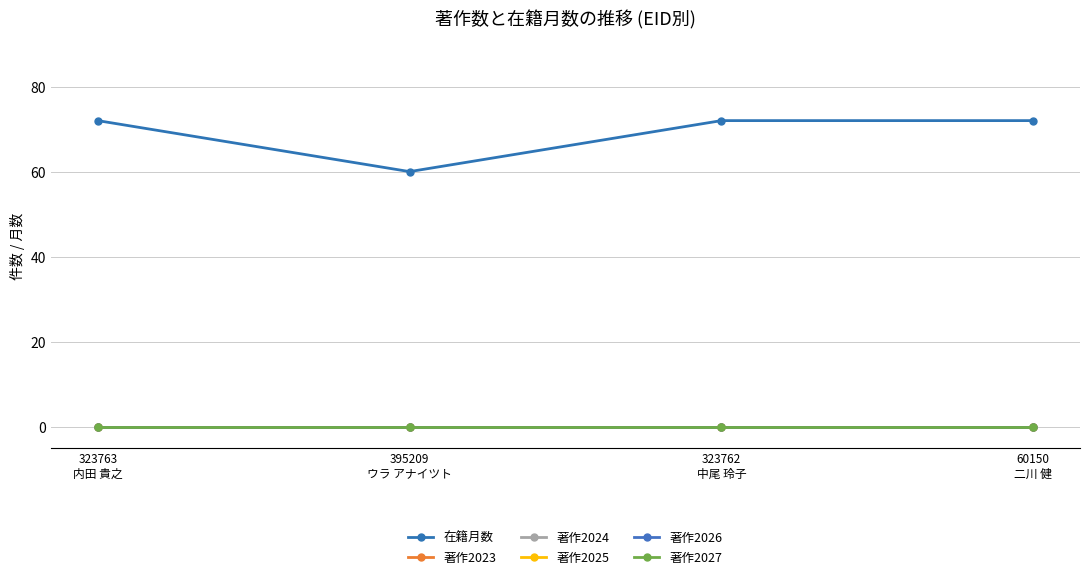

What is the total value across all series at 323762
中尾 玲子?

72